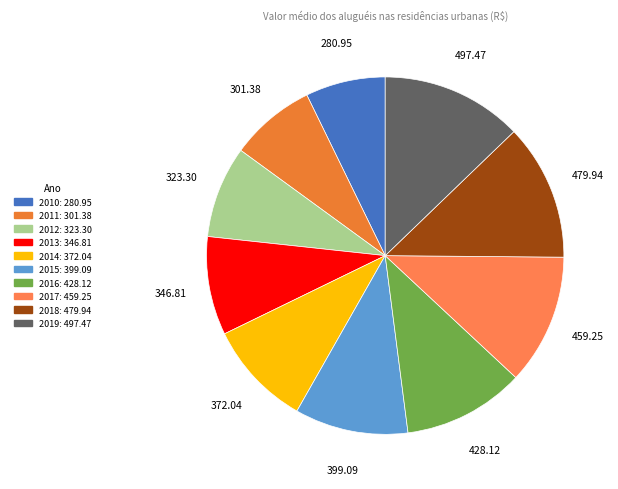

How many segments does this pie chart have?

10